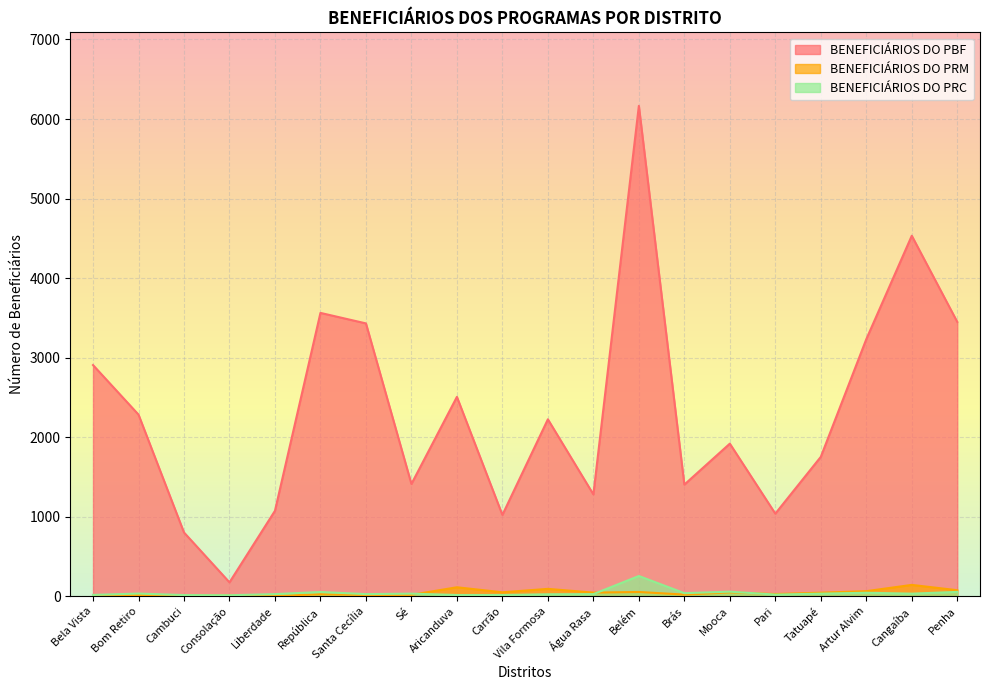

Which series changed the most between Bela Vista and Artur Alvim?

BENEFICIÁRIOS DO PBF